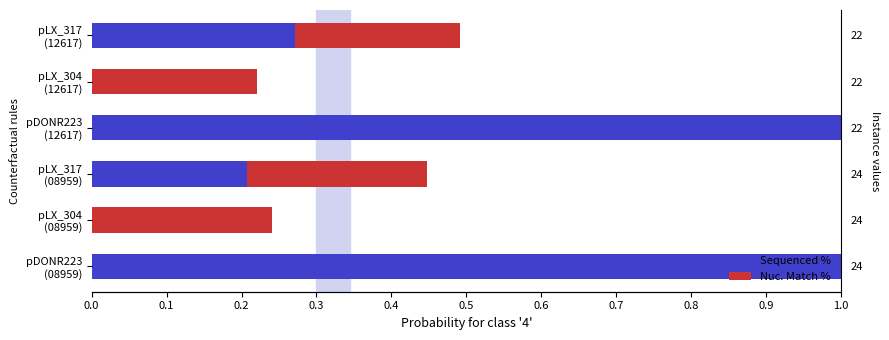

Is the value of Nuc. Match % at pLX_317 (12617) greater than the value of Sequenced % at pDONR223 (12617)?

No